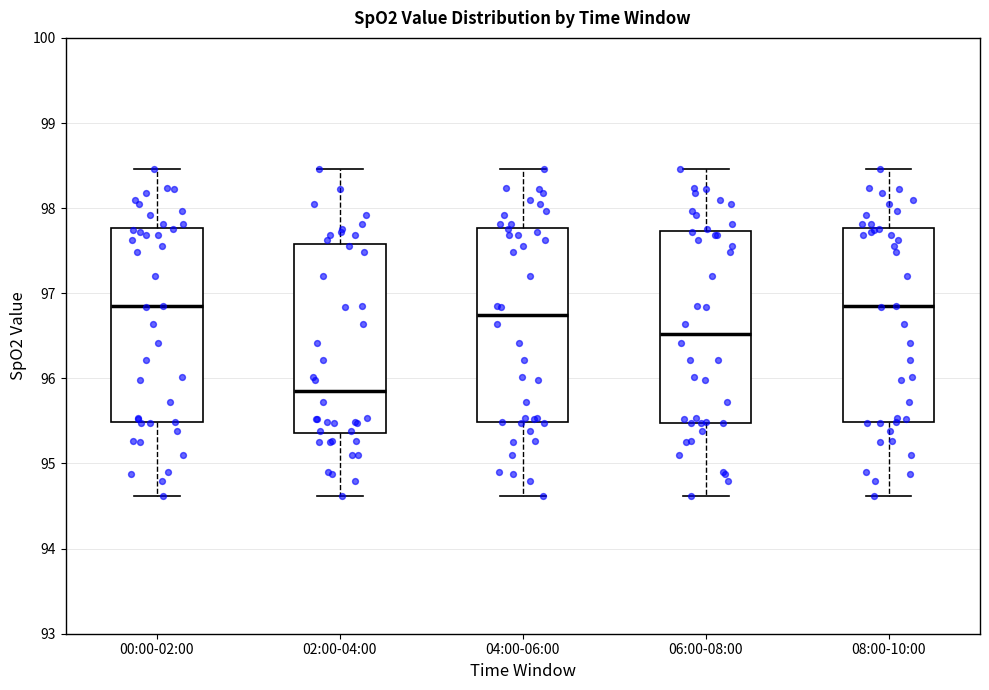

Reading left to right, transcribe this box plot: for each box, give where its median line is, the range the box spans, and where its two whiskers end, as read against the y-axis. The values are not printed on the chart, so give them approximately, as read against the axis.

00:00-02:00: median 96.8, box 95.5 to 97.8, whiskers 94.6 to 98.5
02:00-04:00: median 95.9, box 95.4 to 97.6, whiskers 94.6 to 98.5
04:00-06:00: median 96.7, box 95.5 to 97.8, whiskers 94.6 to 98.5
06:00-08:00: median 96.5, box 95.5 to 97.7, whiskers 94.6 to 98.5
08:00-10:00: median 96.8, box 95.5 to 97.8, whiskers 94.6 to 98.5